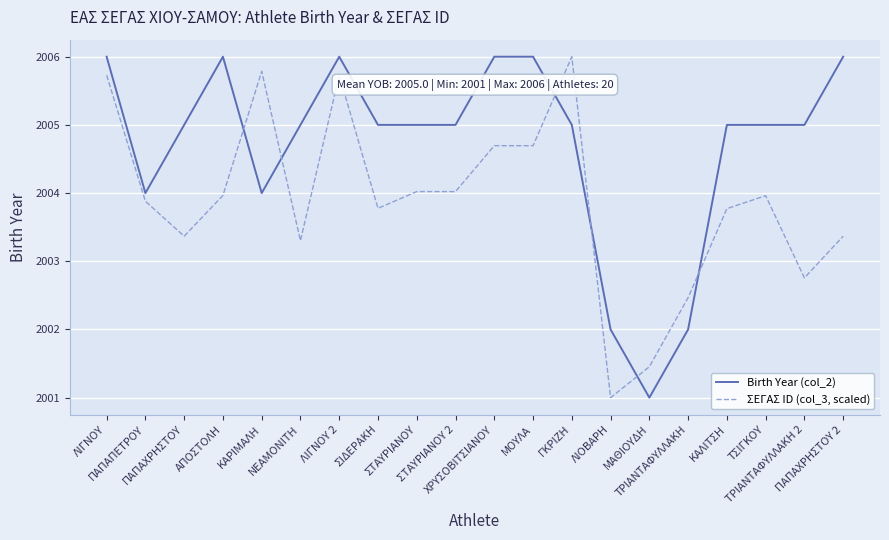

What is the difference between the maximum and minimum values in the Birth Year (col_2) series?

5.0